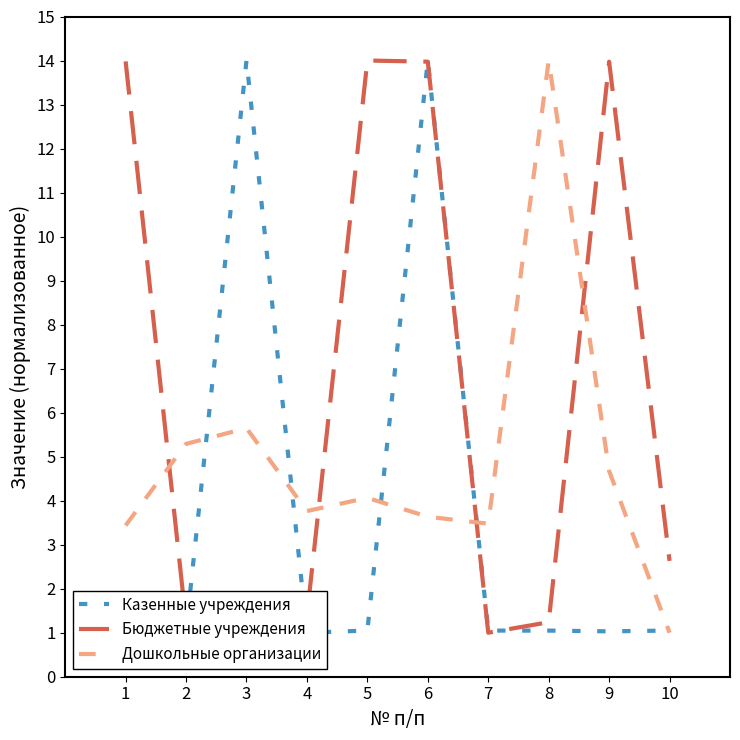

What is the sum of all Бюджетные учреждения values?

64.7